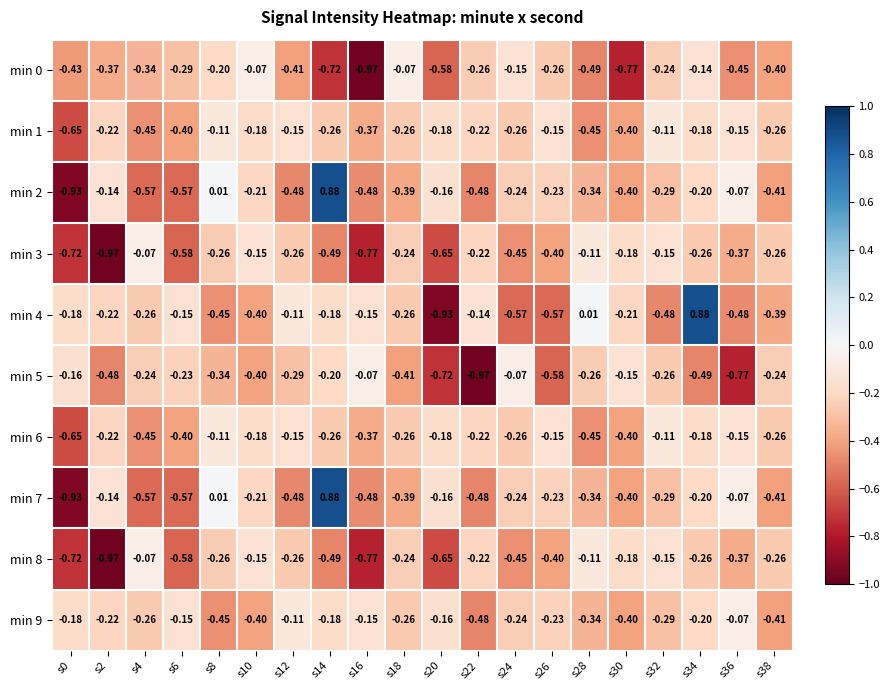

Is the value of min 1 at s16 greater than the value of min 8 at s0?

Yes